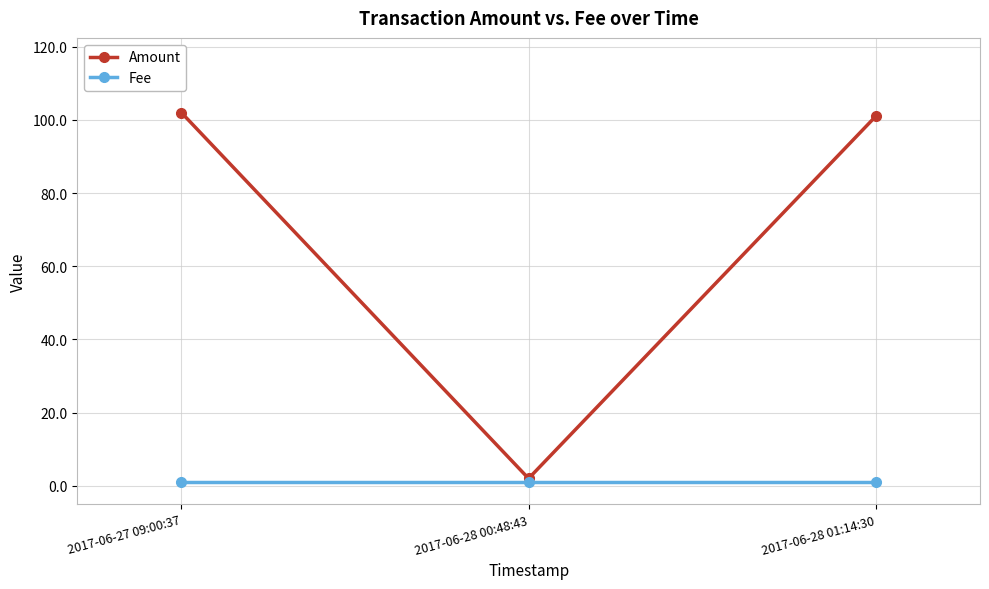

What position from the right is 2017-06-27 09:00:37?

3